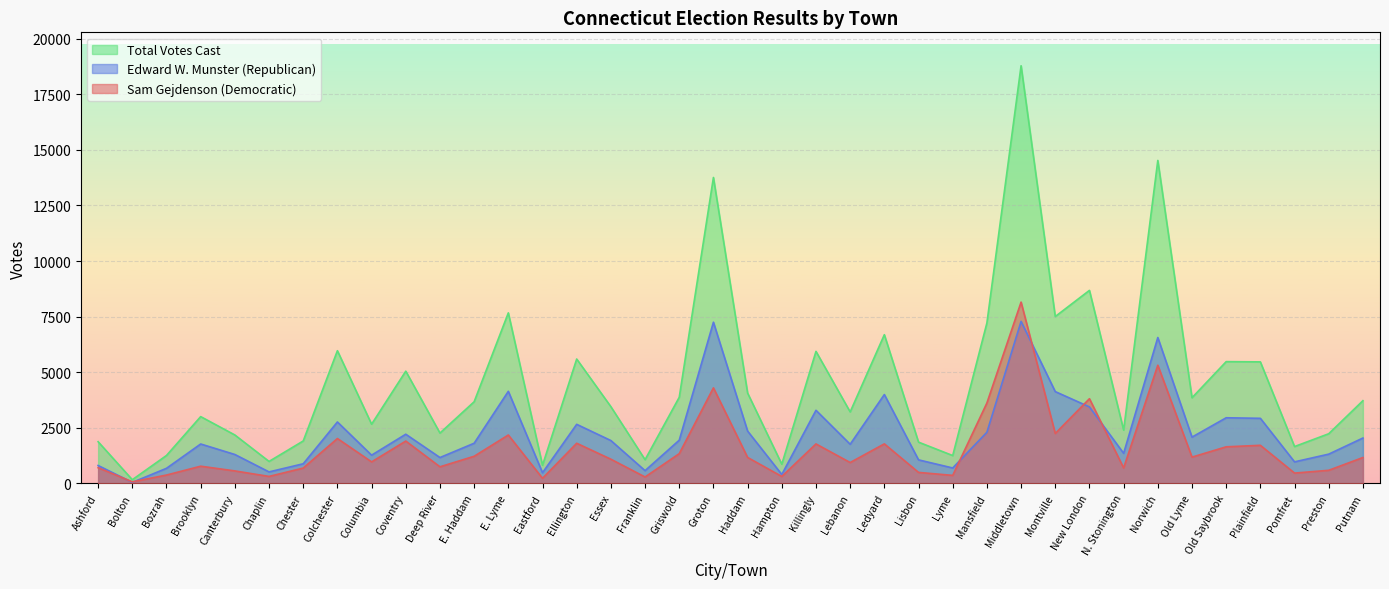

What is the highest value of the Sam Gejdenson (Democratic) series?

8153